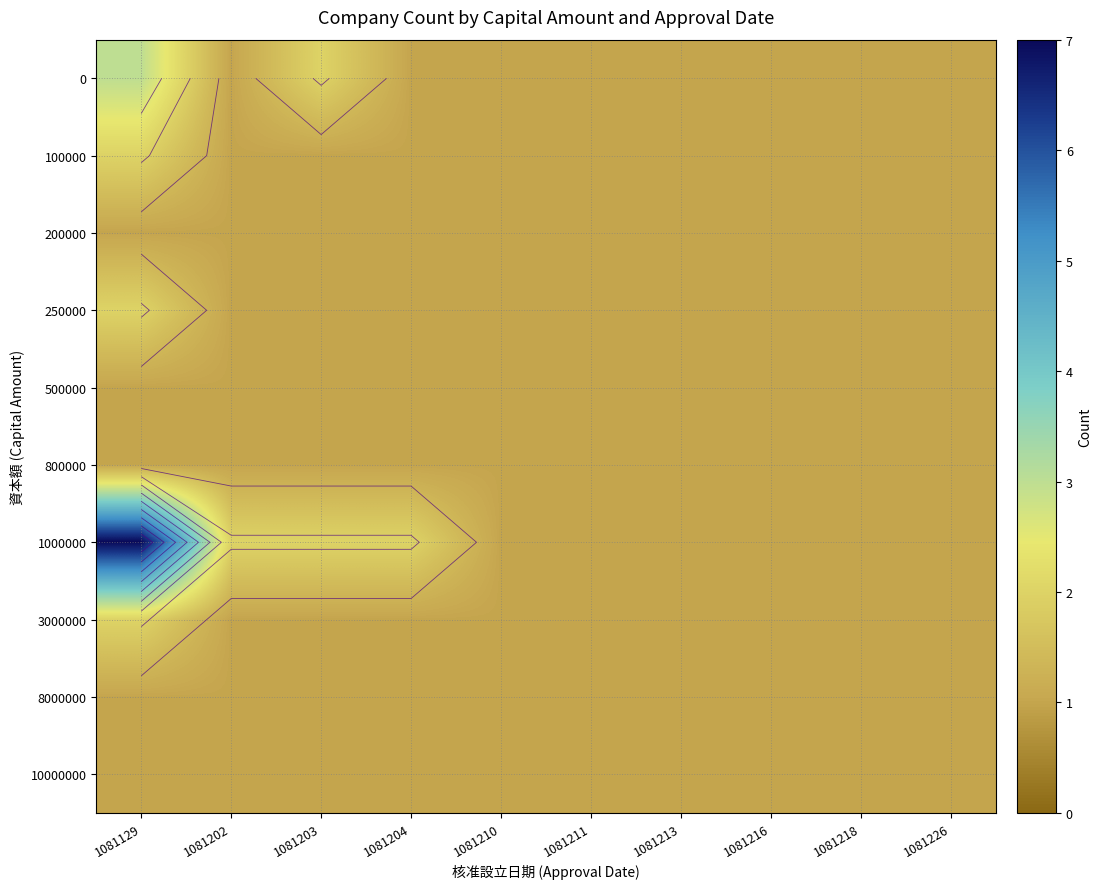

At which label does 8000000 reach its peak?

1081129